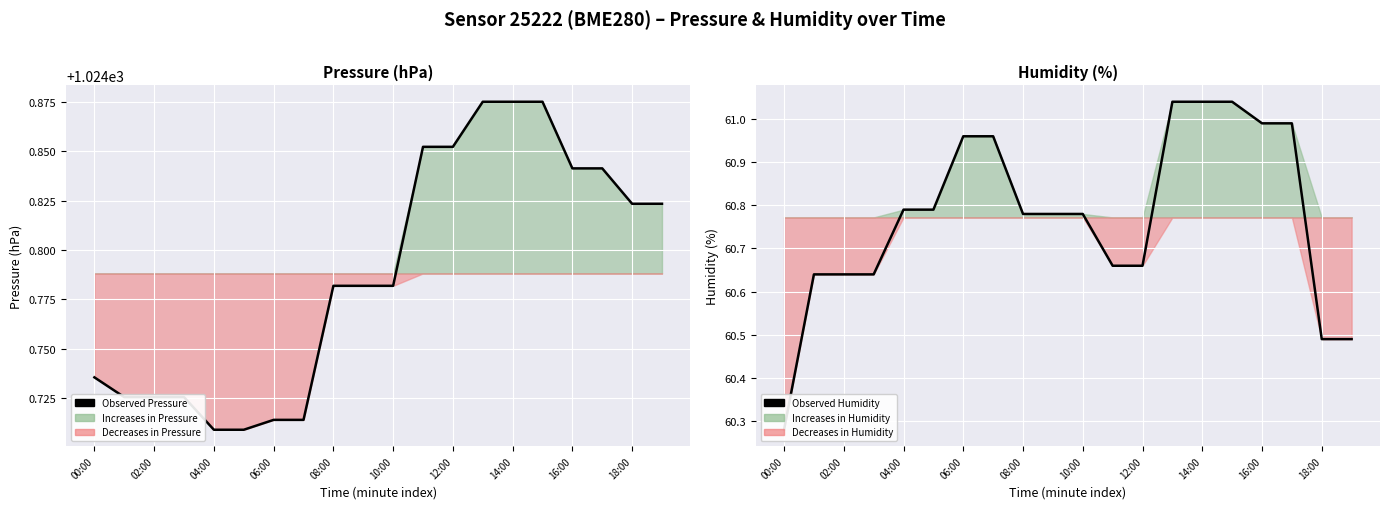

How many lines are shown in the chart?

2